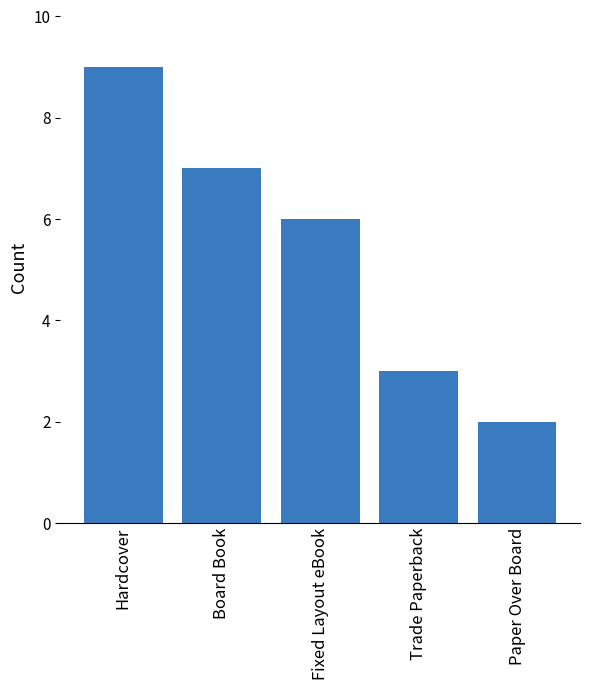

What is the sum of the values at Trade Paperback and Fixed Layout eBook?

9